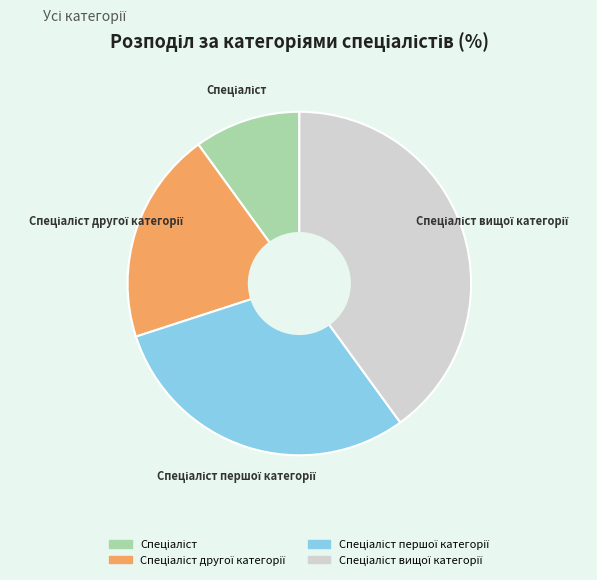

Does any single category account for the majority?

No